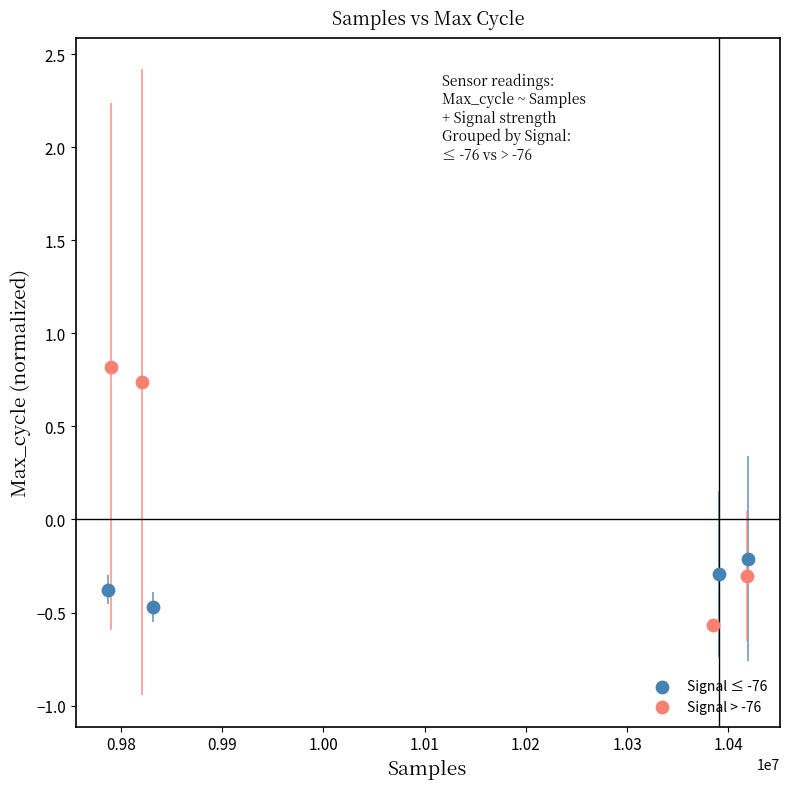

Which series reaches the minimum Y coordinate?

Signal > -76